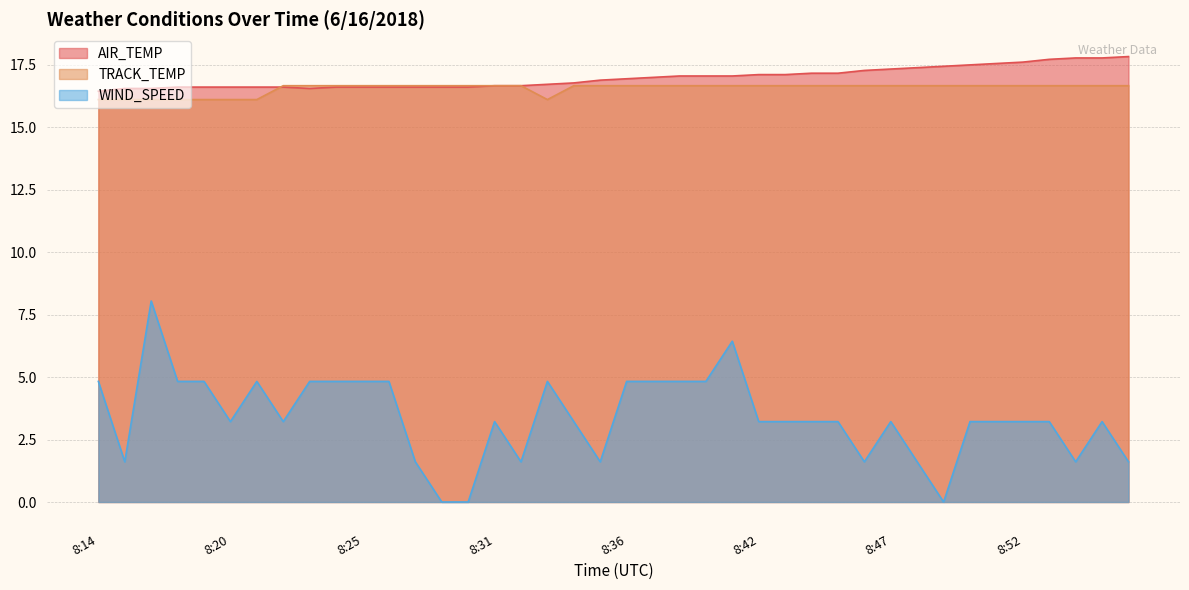

How many times do TRACK_TEMP and AIR_TEMP cross each other?

1